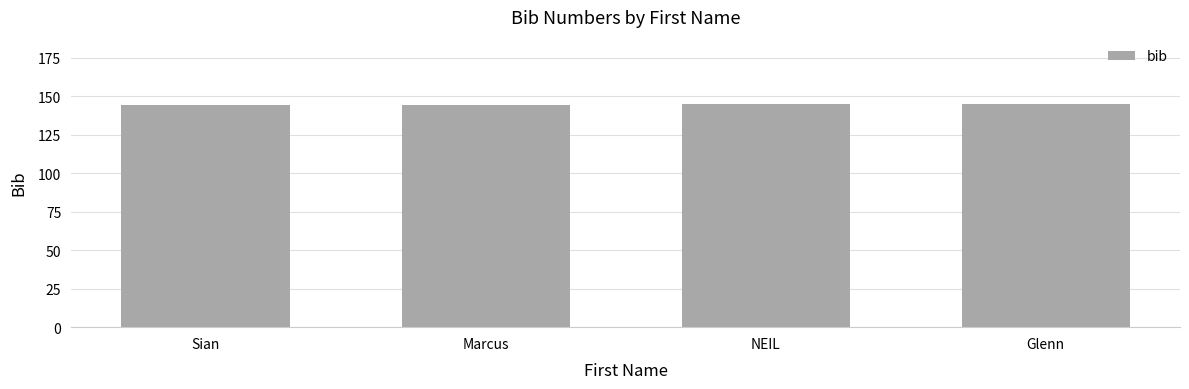

Approximately how many times larger is the value at Sian compared to Marcus?

1.0